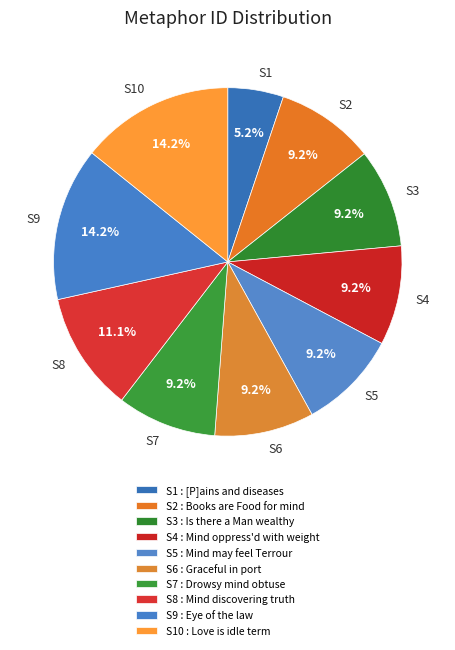

What percentage is the The mind in discovering truth slice, to the nearest percent?

11%